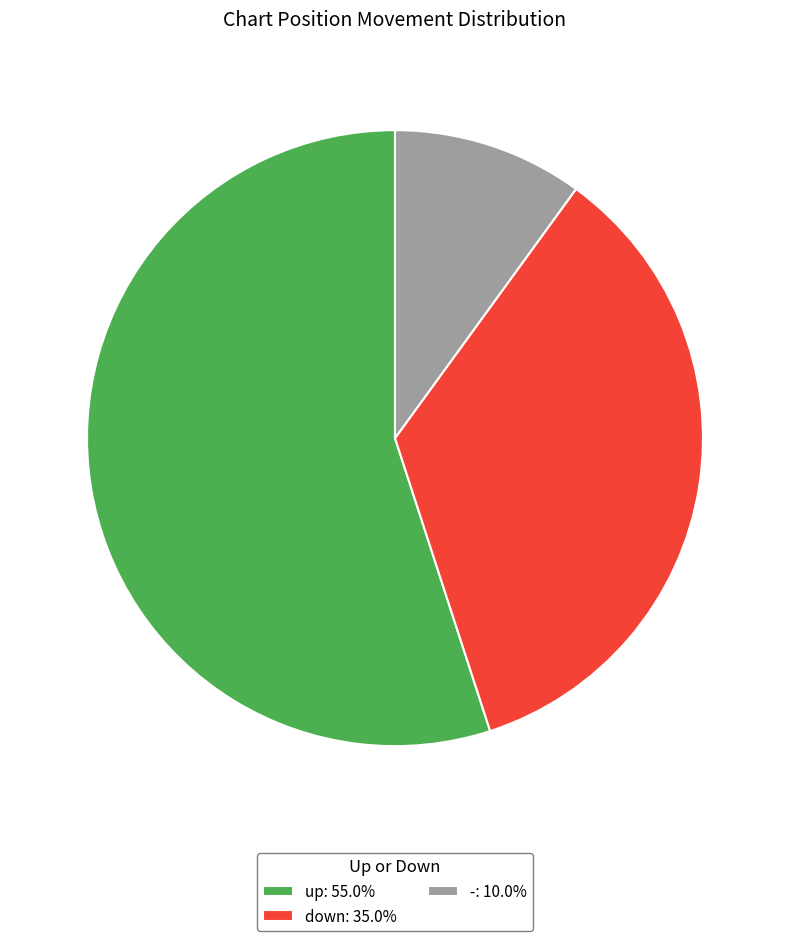

Is the sum of - and down greater than half?

No